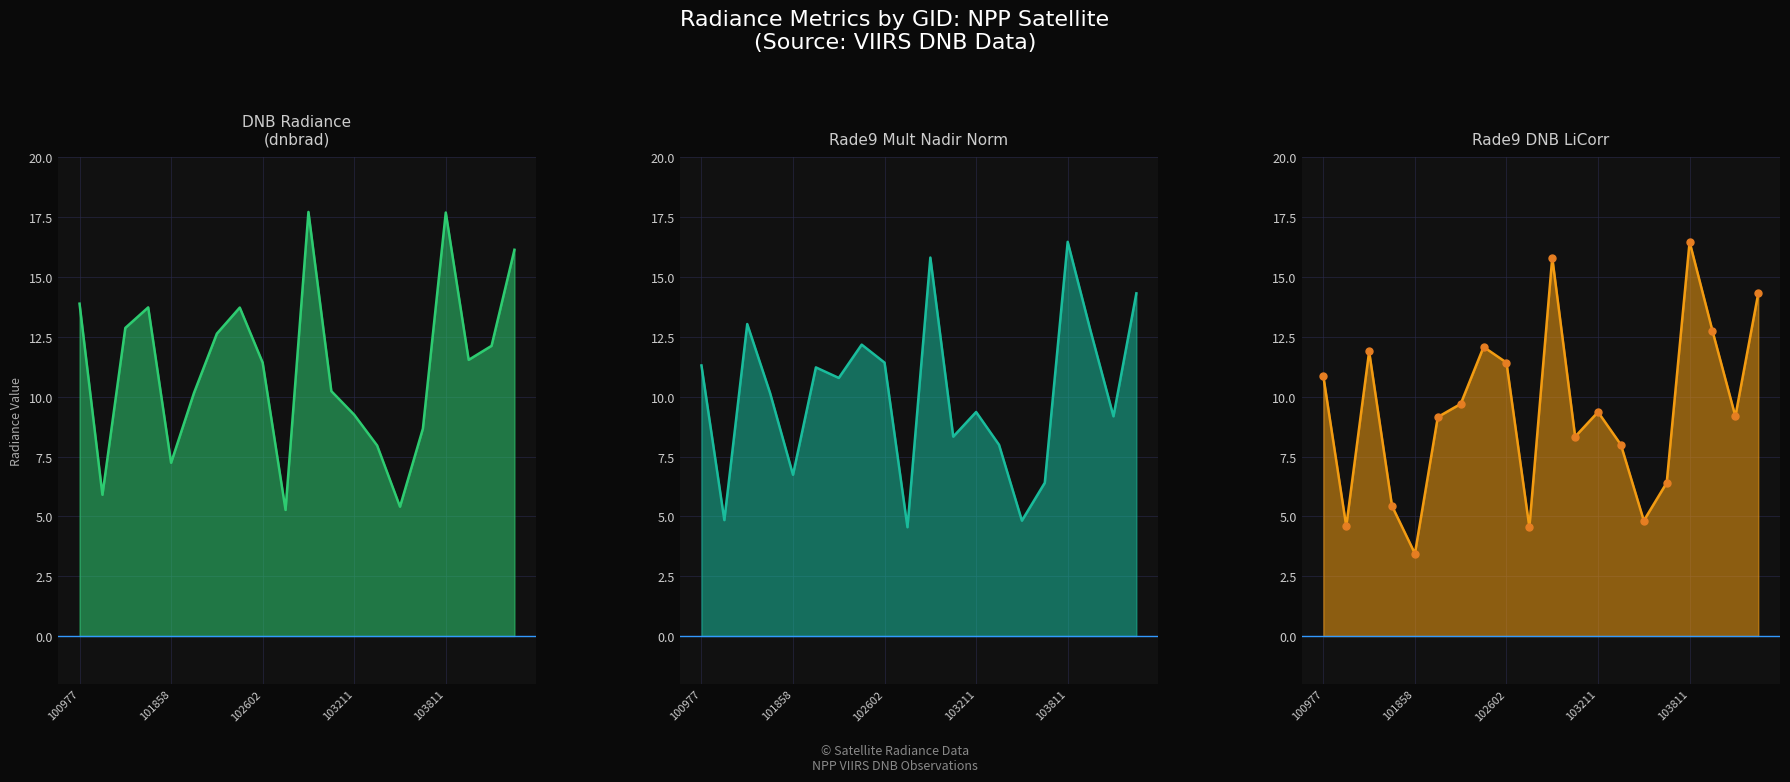

Reading left to right, what are all the values shown in this chart?

dnbrad: 100977=13.9	101111=5.9	101234=12.9	101736=13.7	101858=7.2	101986=10.2	102108=12.6	102482=13.7	102602=11.4	102724=5.3	102845=17.7	102964=10.2	103211=9.2	103330=8.0	103448=5.4	103694=8.7	103811=17.7	103928=11.5	104162=12.1	104405=16.1
rade9_mult_nadir_norm: 100977=11.3	101111=4.8	101234=13.0	101736=10.2	101858=6.7	101986=11.2	102108=10.8	102482=12.2	102602=11.4	102724=4.5	102845=15.8	102964=8.3	103211=9.4	103330=8.0	103448=4.8	103694=6.4	103811=16.5	103928=12.8	104162=9.2	104405=14.3
rade9_dnb_licorr: 100977=10.9	101111=4.6	101234=11.9	101736=5.4	101858=3.4	101986=9.2	102108=9.7	102482=12.1	102602=11.4	102724=4.5	102845=15.8	102964=8.3	103211=9.4	103330=8.0	103448=4.8	103694=6.4	103811=16.5	103928=12.8	104162=9.2	104405=14.3